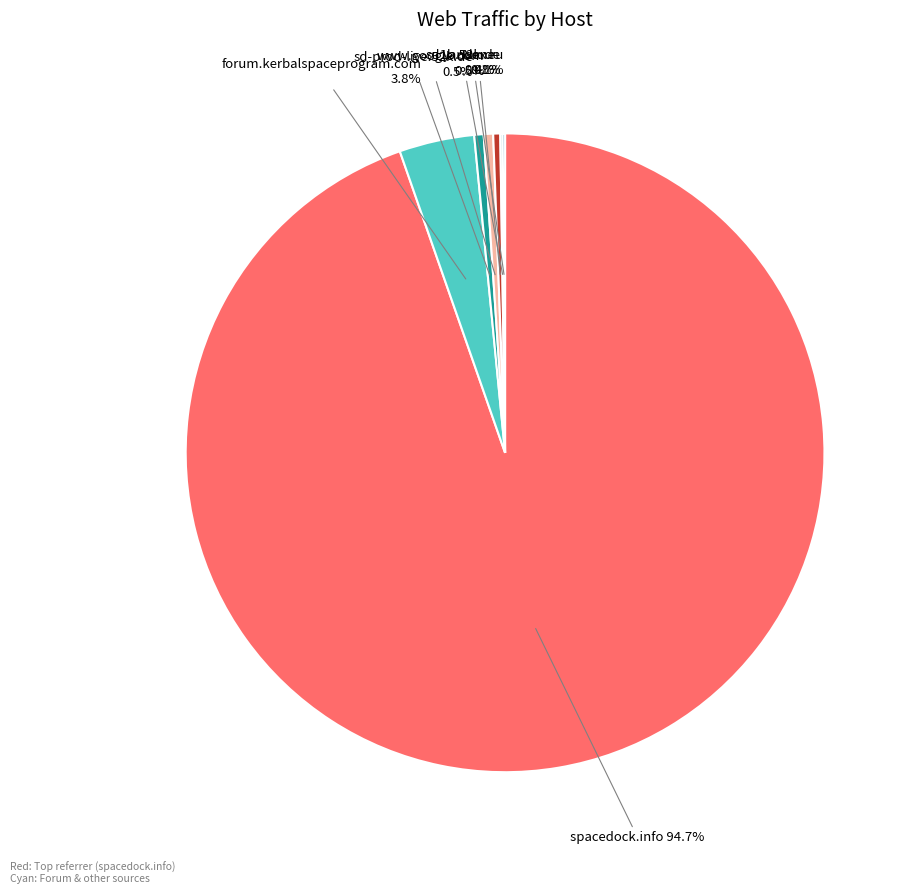

What portion of the pie excludes www.google.com?

99.5%